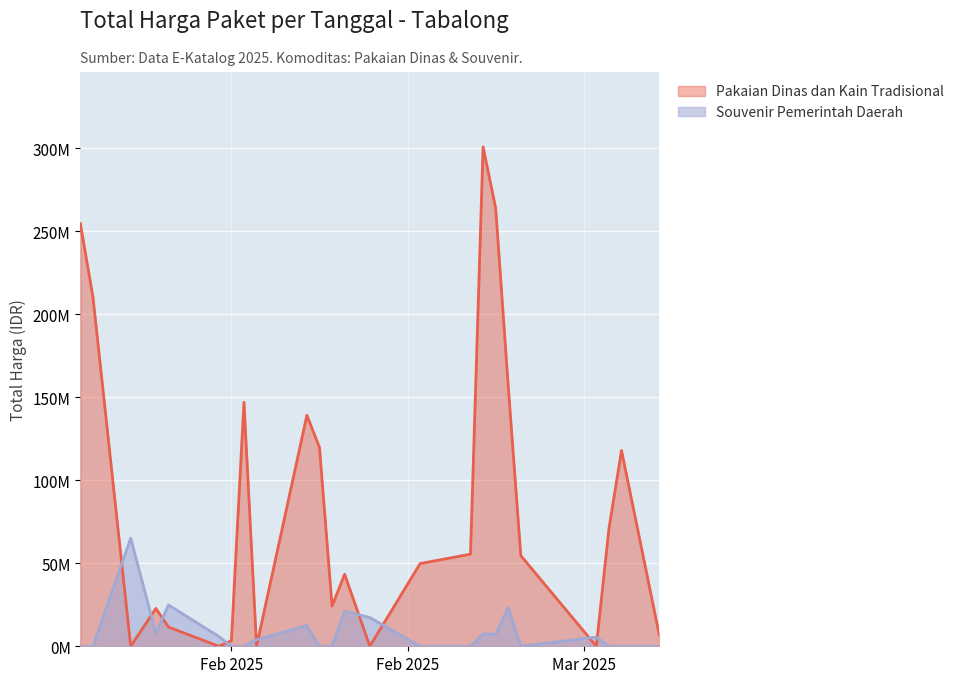

What is the value of the Souvenir Pemerintah Daerah point at the 14th from the left?

17320000